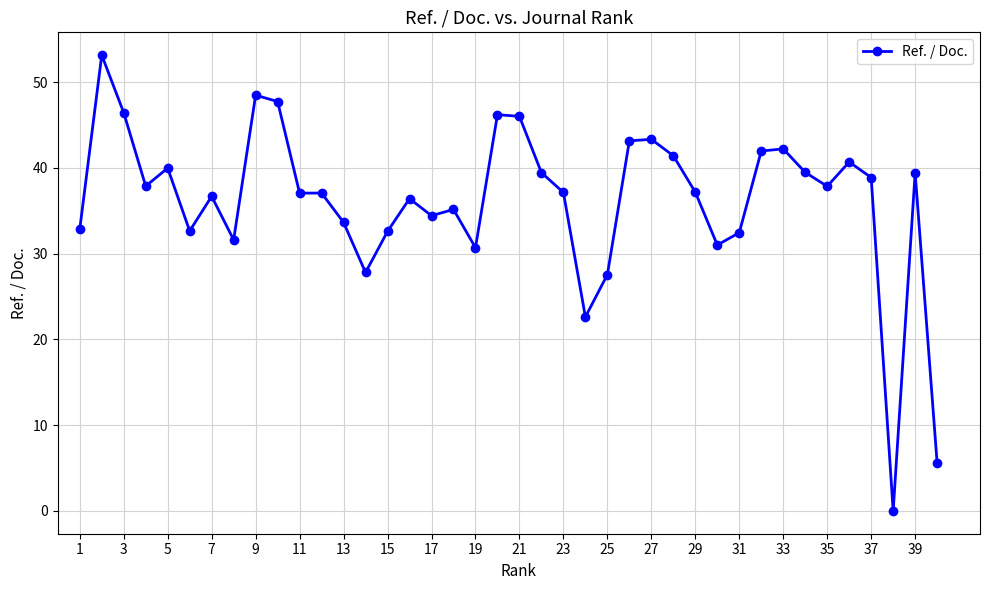

What is the sum of all values?

1445.6